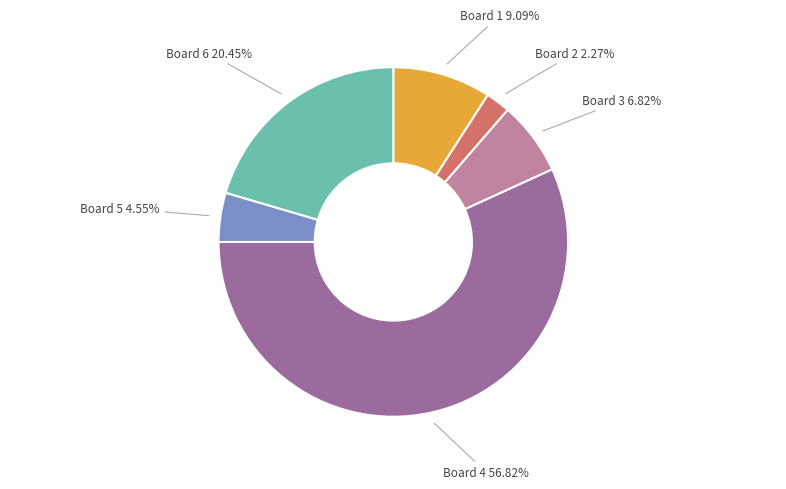

Which has a higher value, Board 4 56.82% or Board 3 6.82%?

Board 4 56.82%